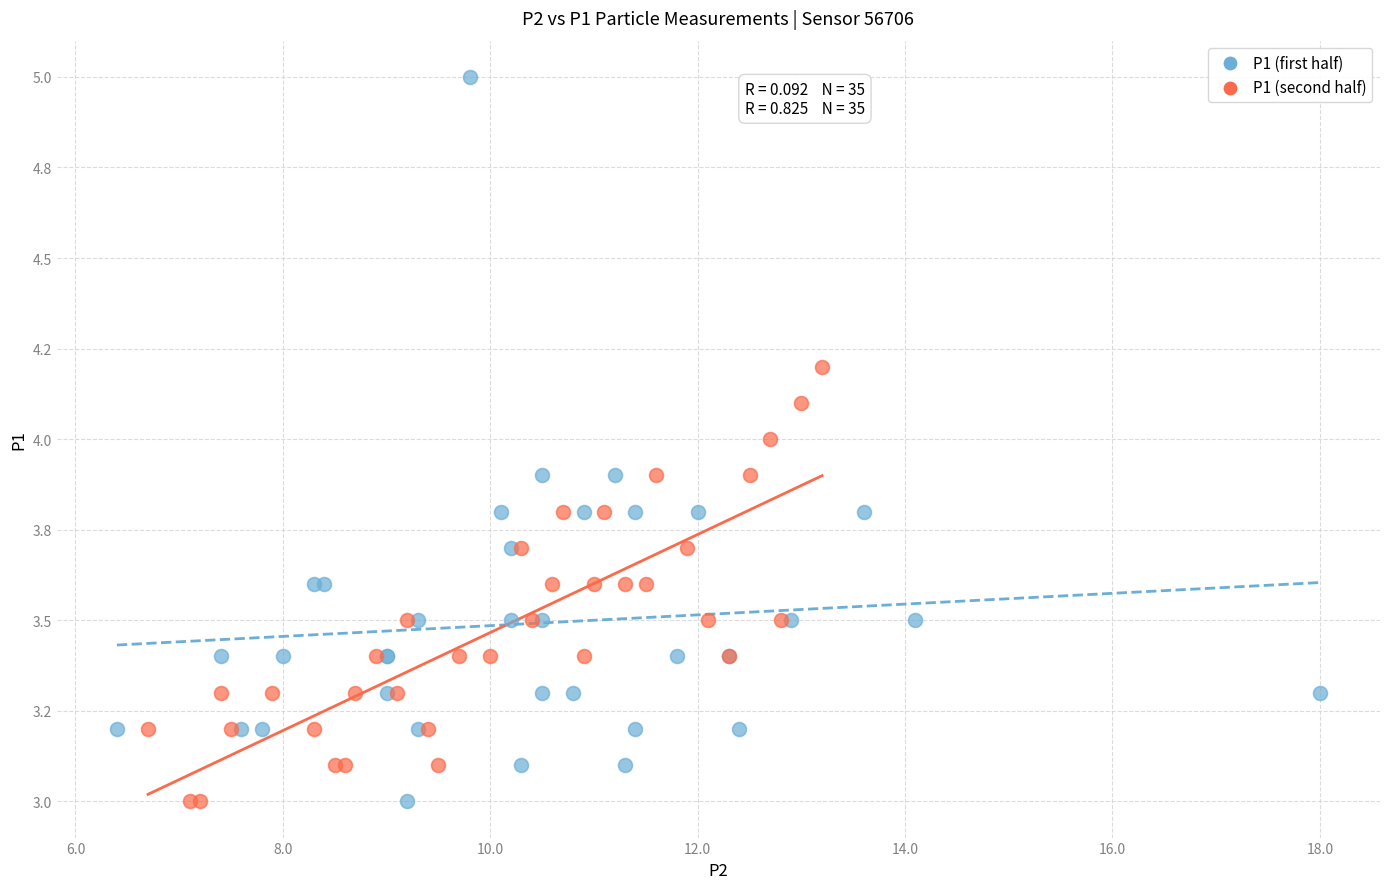

What are all the series names shown in the legend?

P1 (first half), P1 (second half)